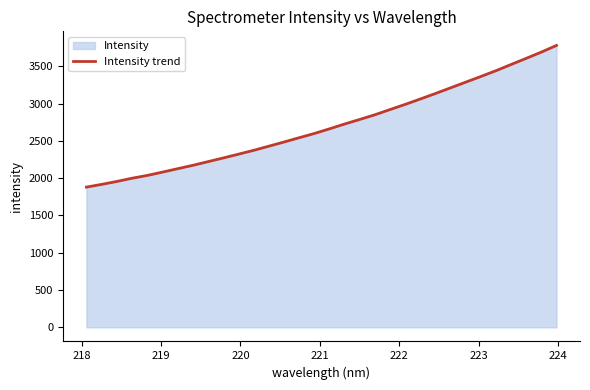

How many values are below 2659?

16